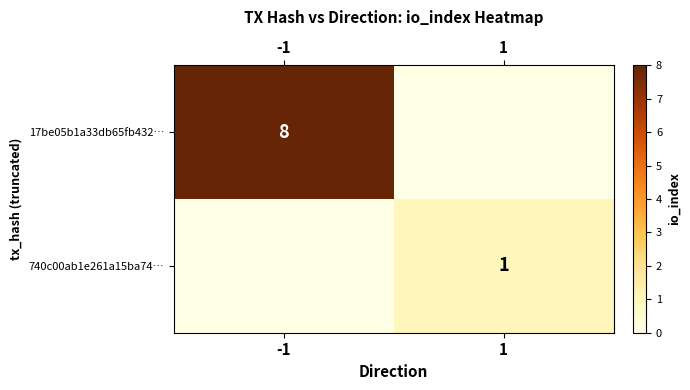

What is the sum of the 740c00ab1e261a15ba74… values at -1 and 1?

1